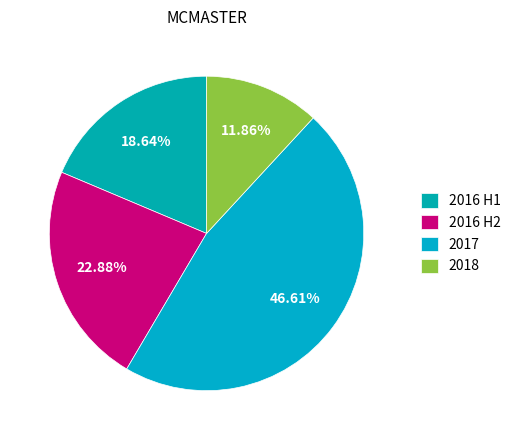

How many slices are in this pie chart?

4